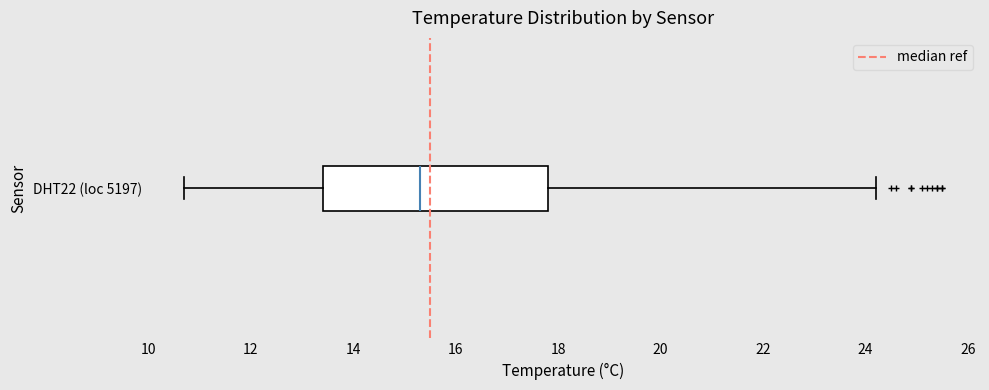

Read this box plot against the x-axis: the position of the median line, the range covered by the box, and the ends of both whiskers. The values are not printed on the chart, so give them approximately, as read against the axis.

median 15.4, box 13.4 to 17.8, whiskers 10.8 to 24.2